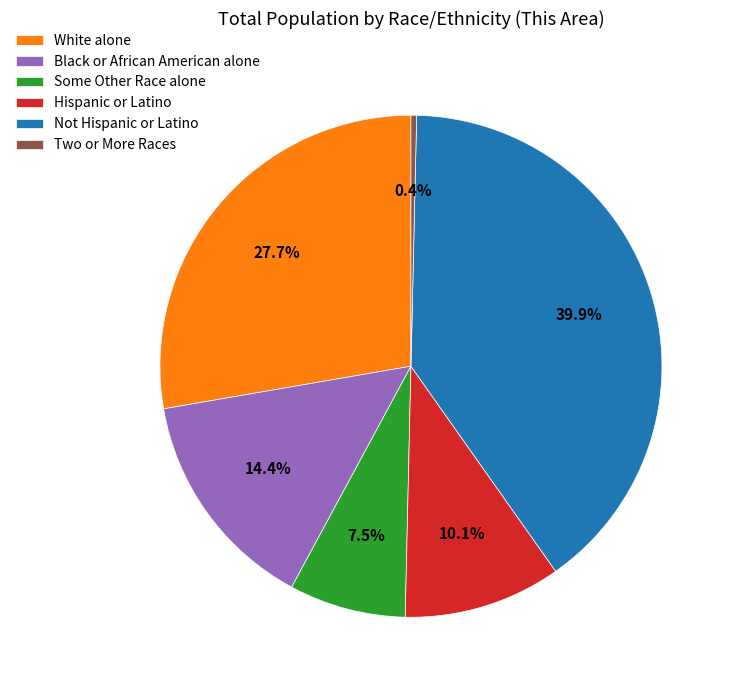

How much of the chart is everything except Not Hispanic or Latino?

60.1%